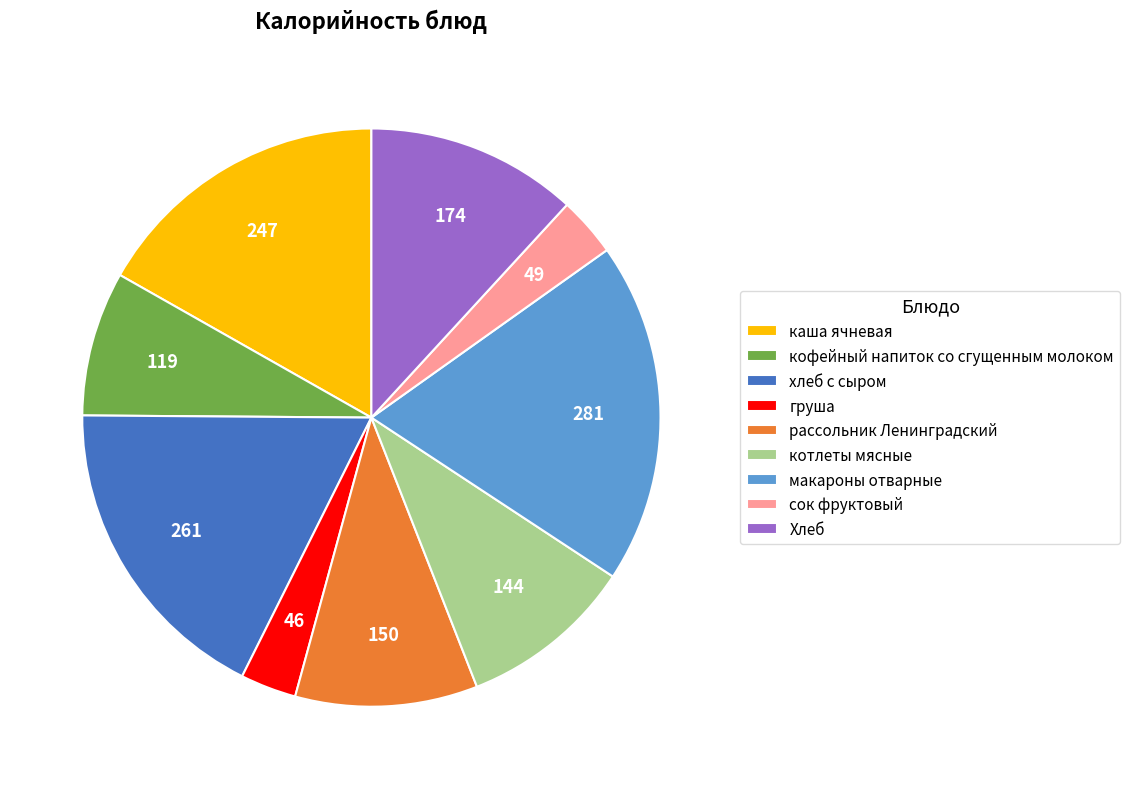

Is there any slice that represents more than half of the pie?

No